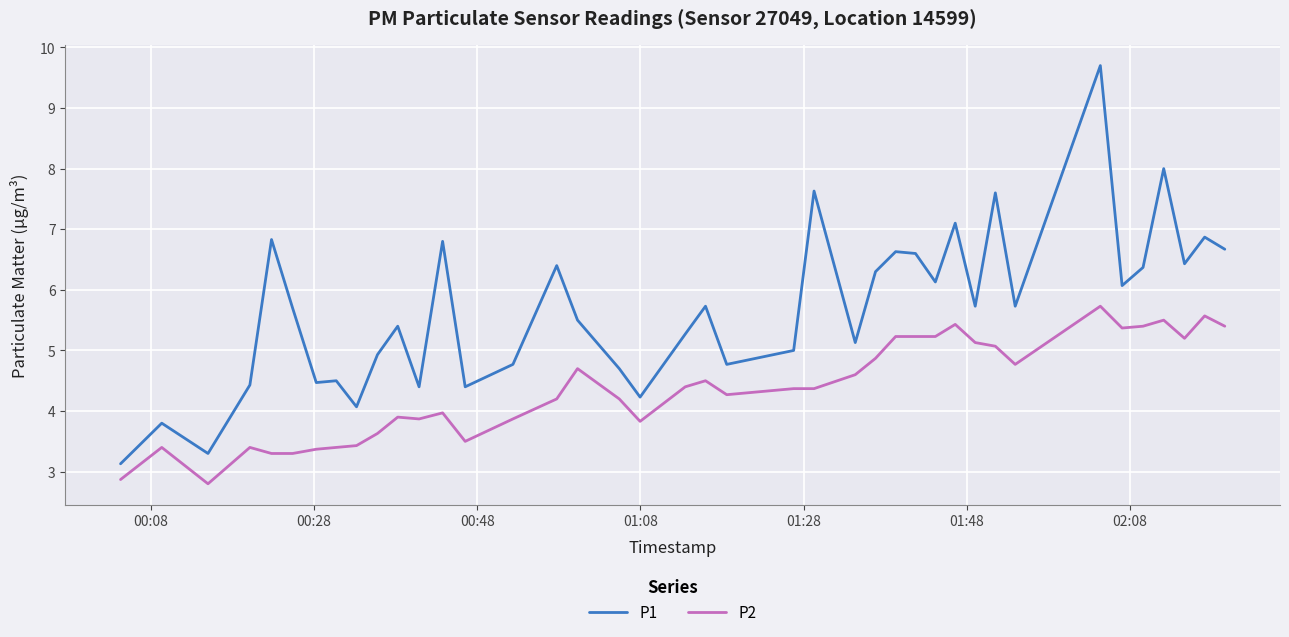

Which series has the largest total across all categories?

P1